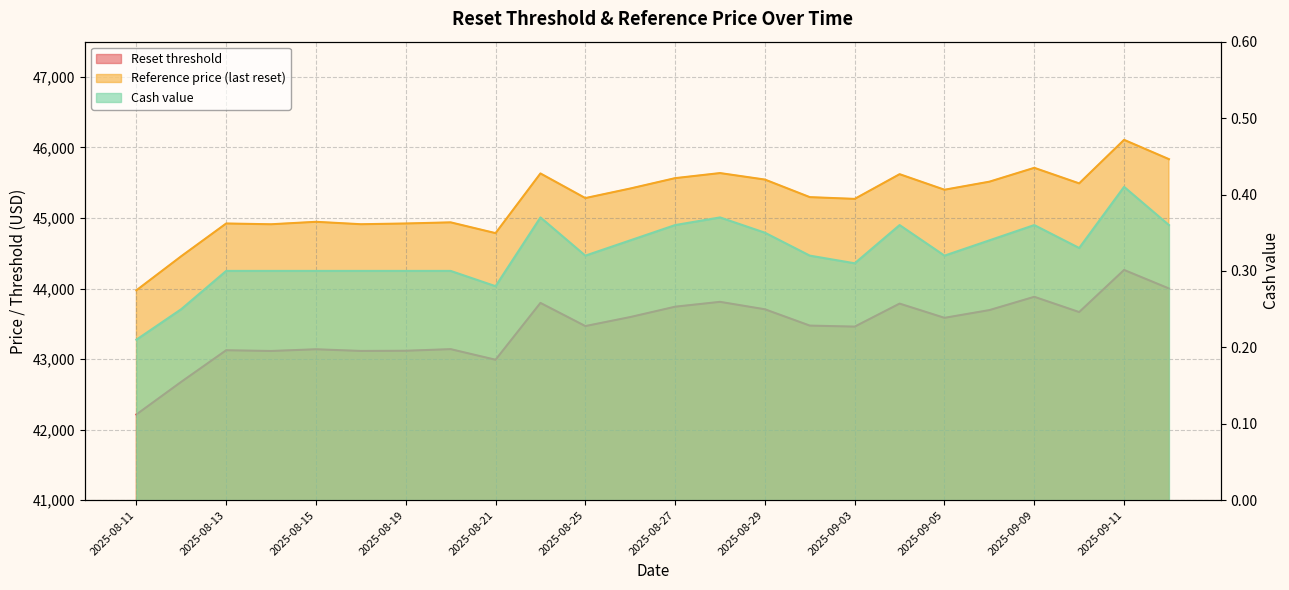

At which label is Reset threshold closest to 43239?

2025-08-20